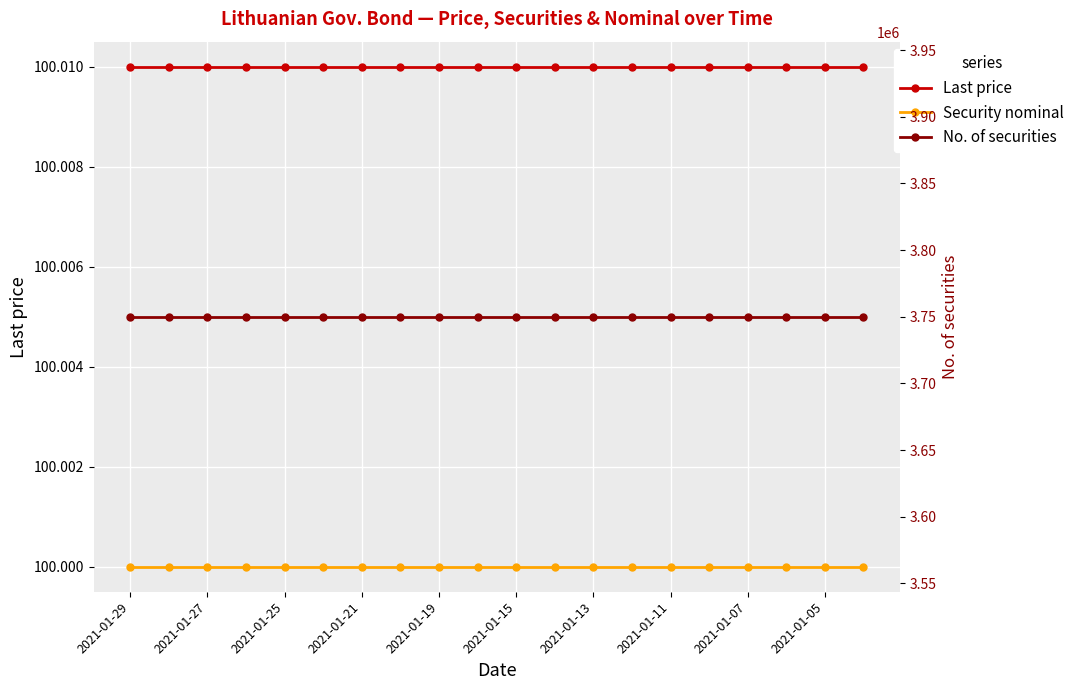

True or false: Security nominal and Last price cross at least once.

False